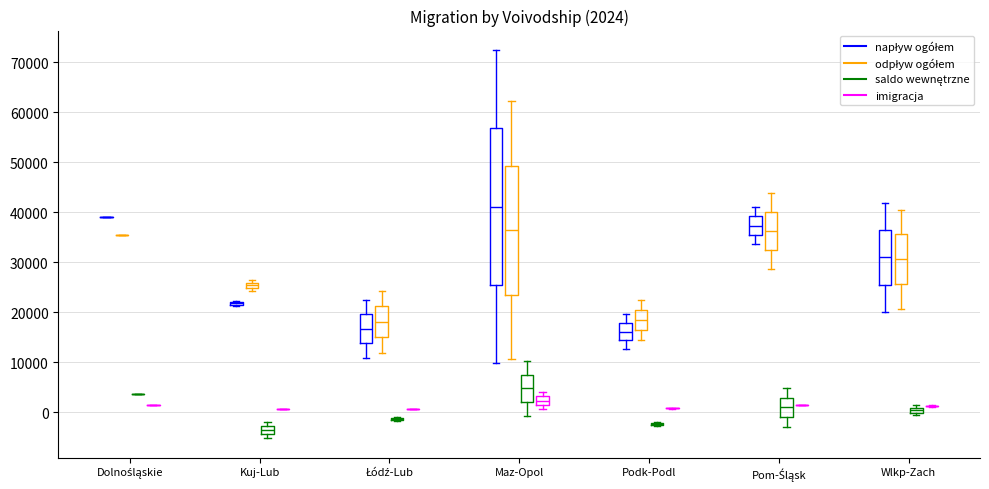

Which box is the tallest, from its lower edge to its upper edge?

Maz-Opol (napływ ogółem)